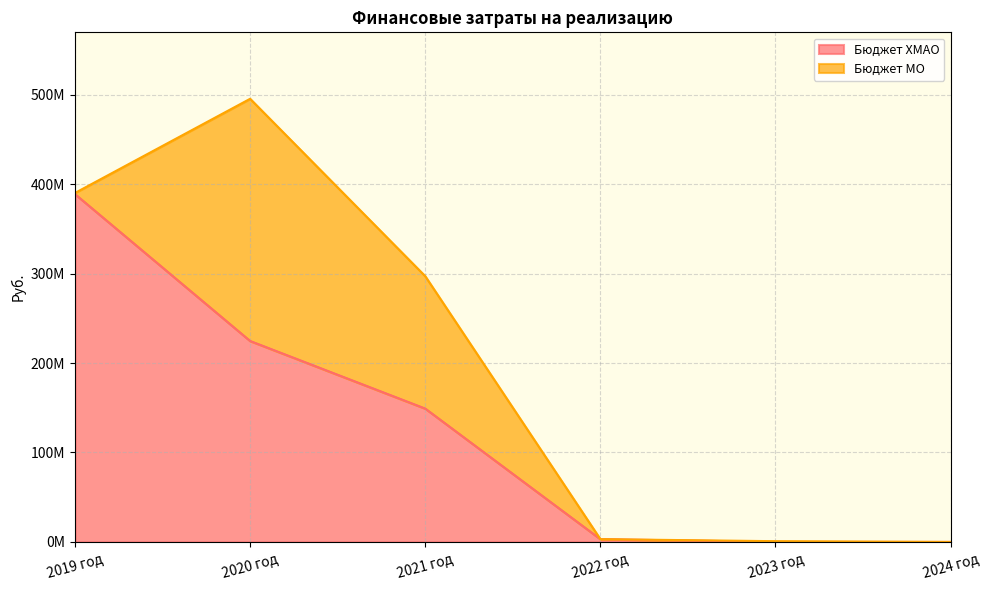

Rank the categories by value from highest to lowest.

2019 год, 2020 год, 2021 год, 2022 год, 2023 год, 2024 год